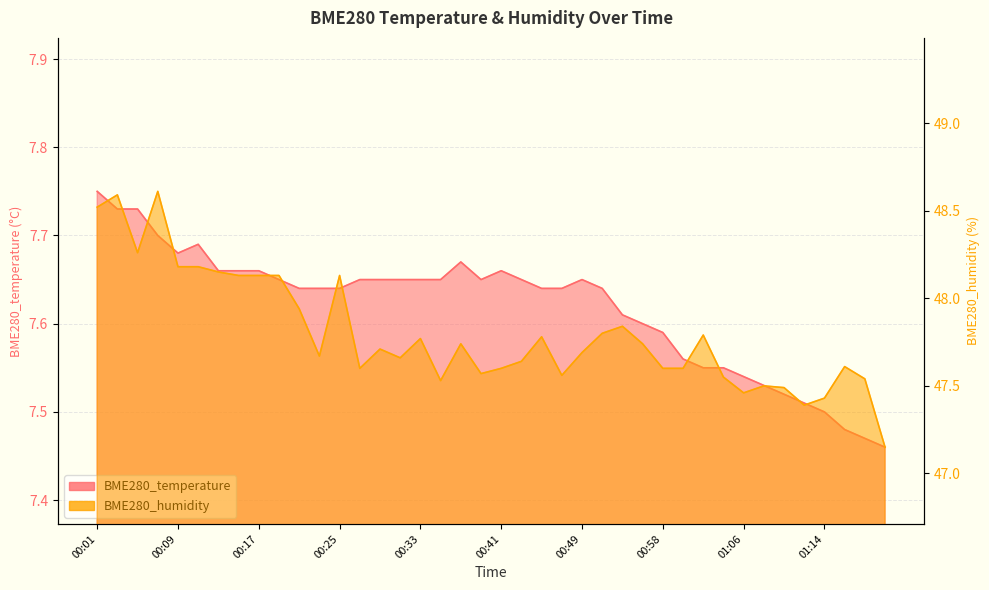

What is the difference between the maximum and second lowest values in the BME280_temperature series?

0.3